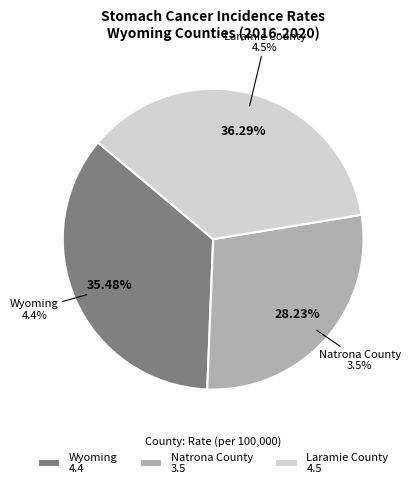

True or false: Natrona County accounts for 28% of the total.

True